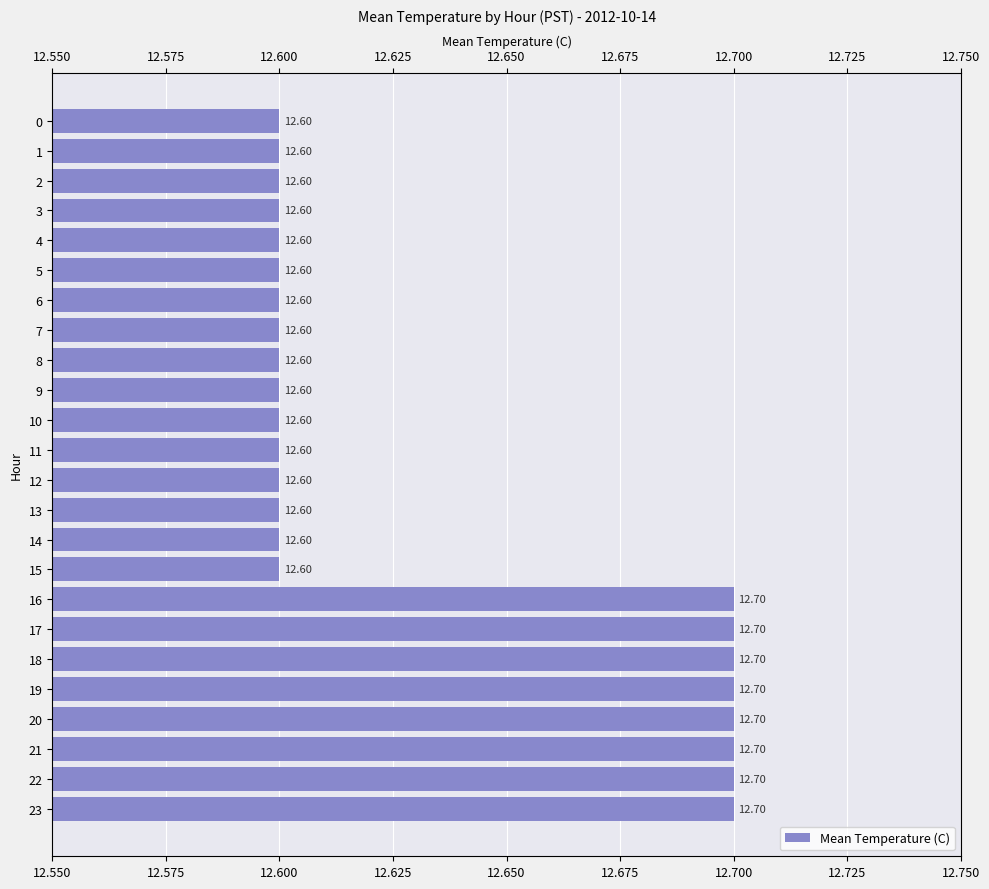

Which has a higher value, 9 or 16?

16